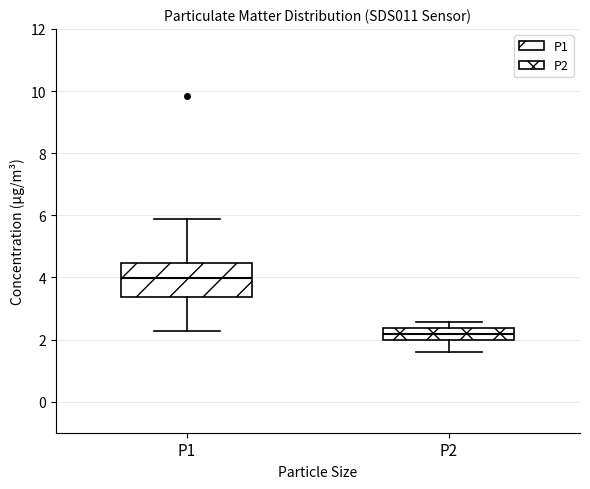

Reading left to right, transcribe this box plot: for each box, give where its median line is, the range the box spans, and where its two whiskers end, as read against the y-axis. The values are not printed on the chart, so give them approximately, as read against the axis.

P1: median 4.0, box 3.4 to 4.4, whiskers 2.2 to 5.8
P2: median 2.2, box 2.0 to 2.4, whiskers 1.6 to 2.6